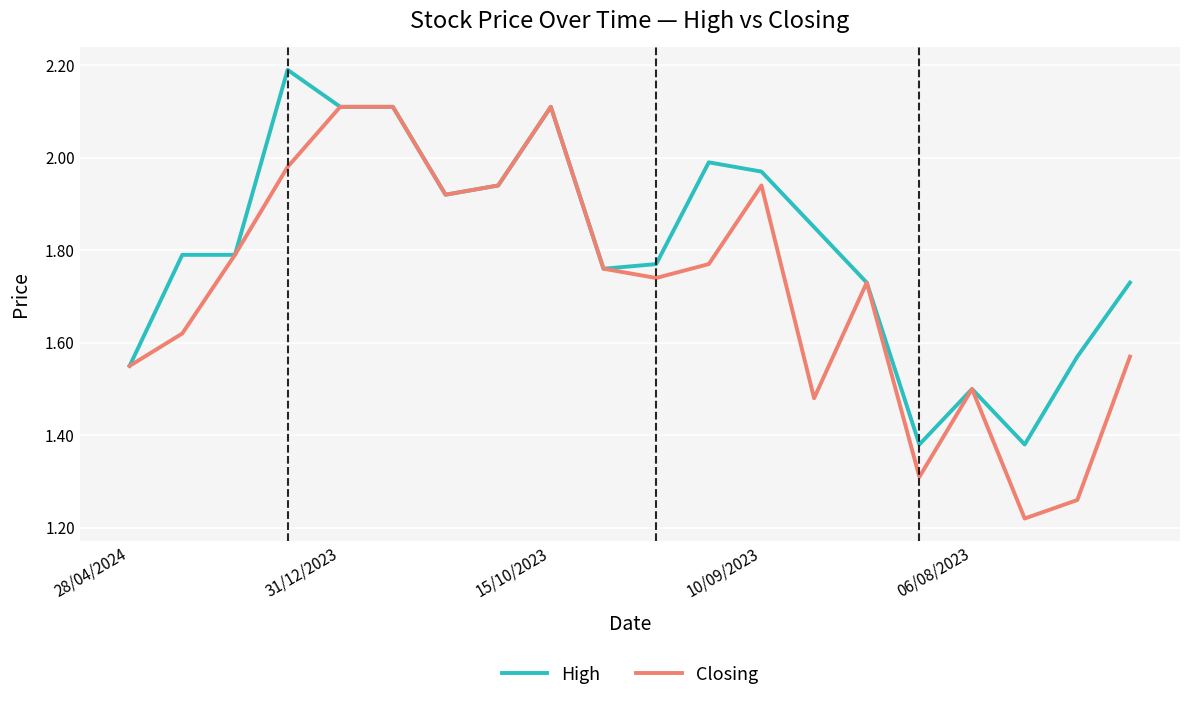

Which series has the widest spread of values?

Closing